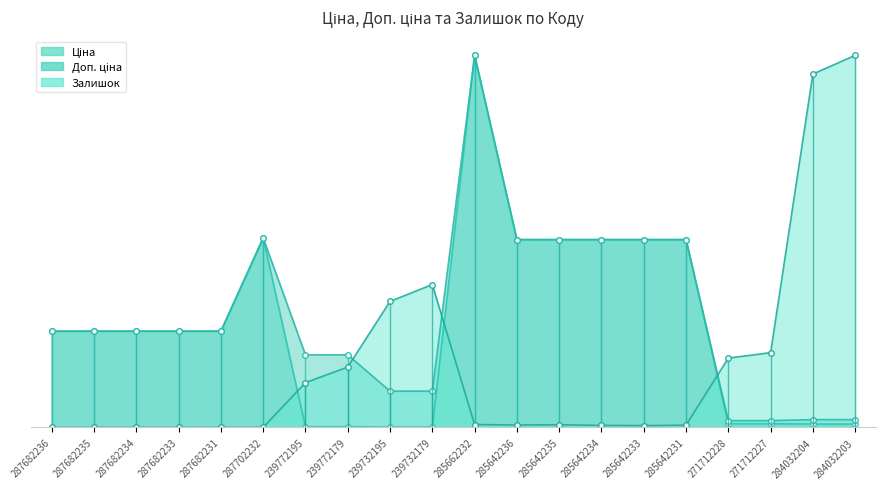

Rank the series by their average value, from lowest to highest.

Залишок, Ціна, Доп. ціна